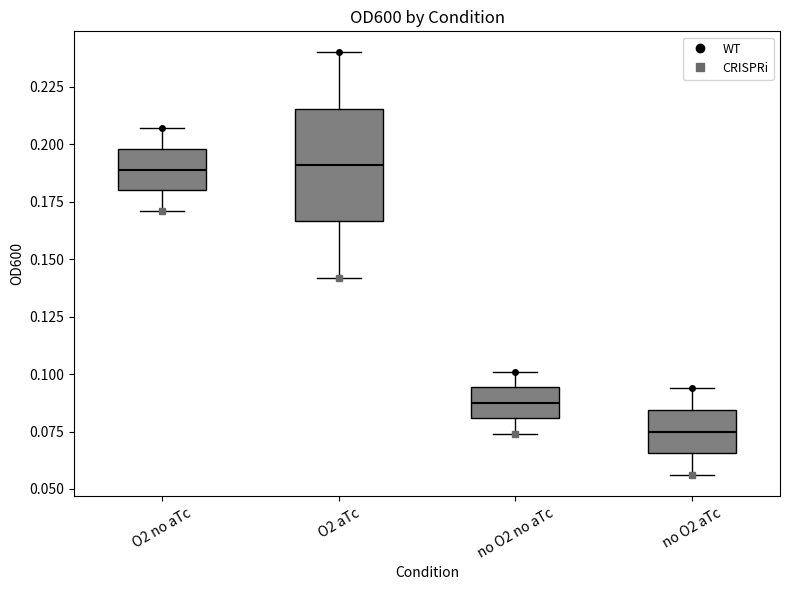

Where does the median line of the box for no O2 aTc sit on the y-axis? The values are not printed on the chart, so give them approximately, as read against the axis.

0.075